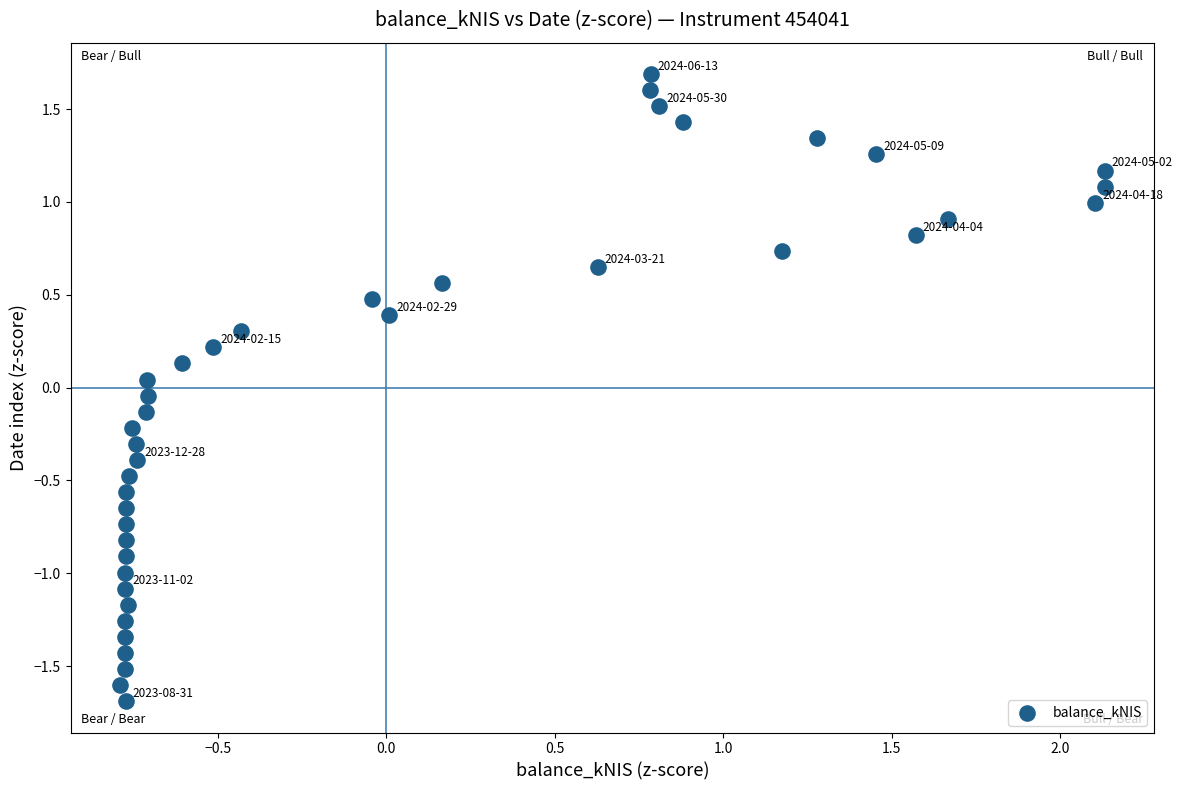

What is the range of Y values (max minus min)?

3.4